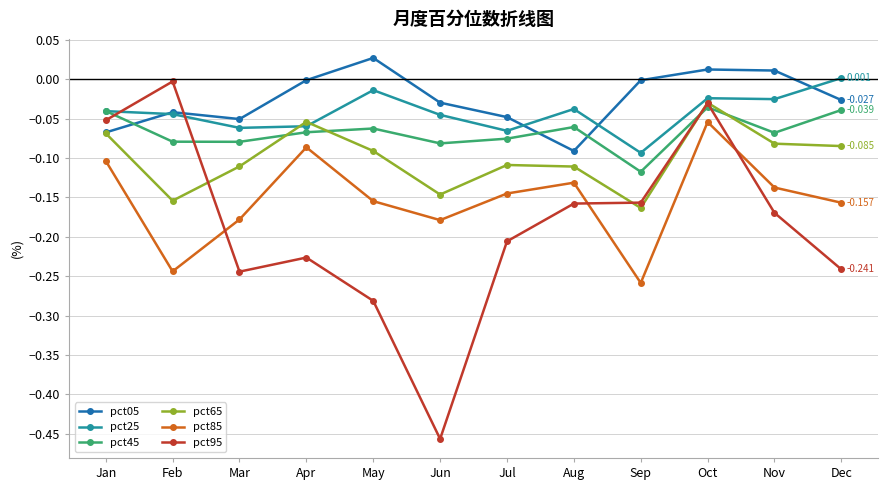

Is the value of pct45 at Feb greater than the value of pct85 at Aug?

Yes